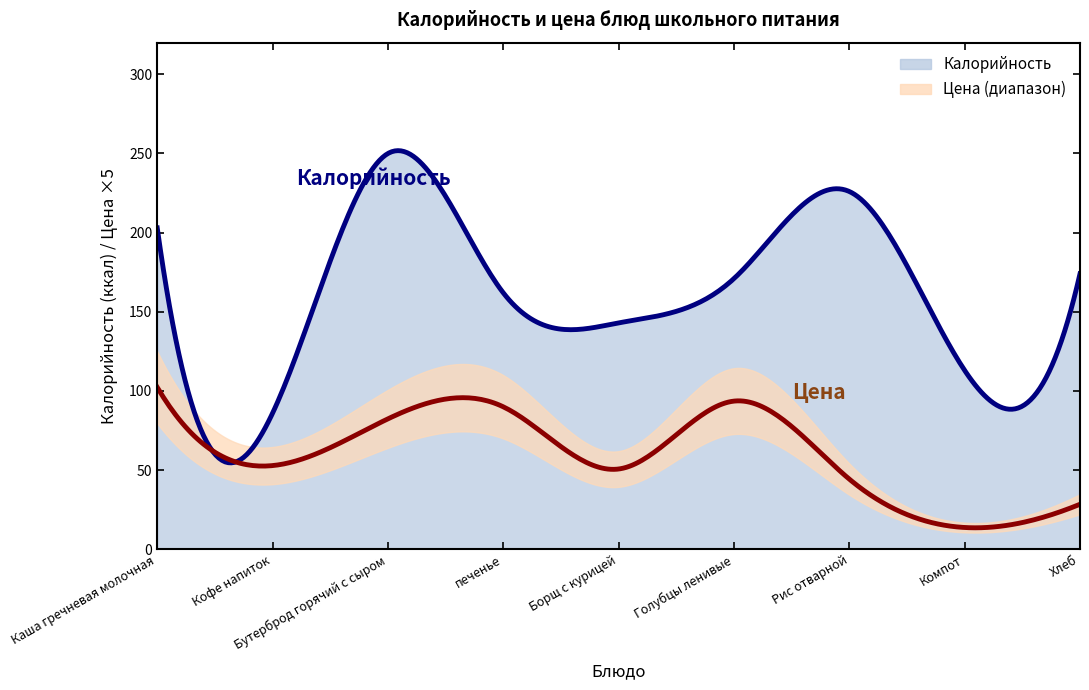

Where does the Цена series first go above 11?

Каша гречневая молочная